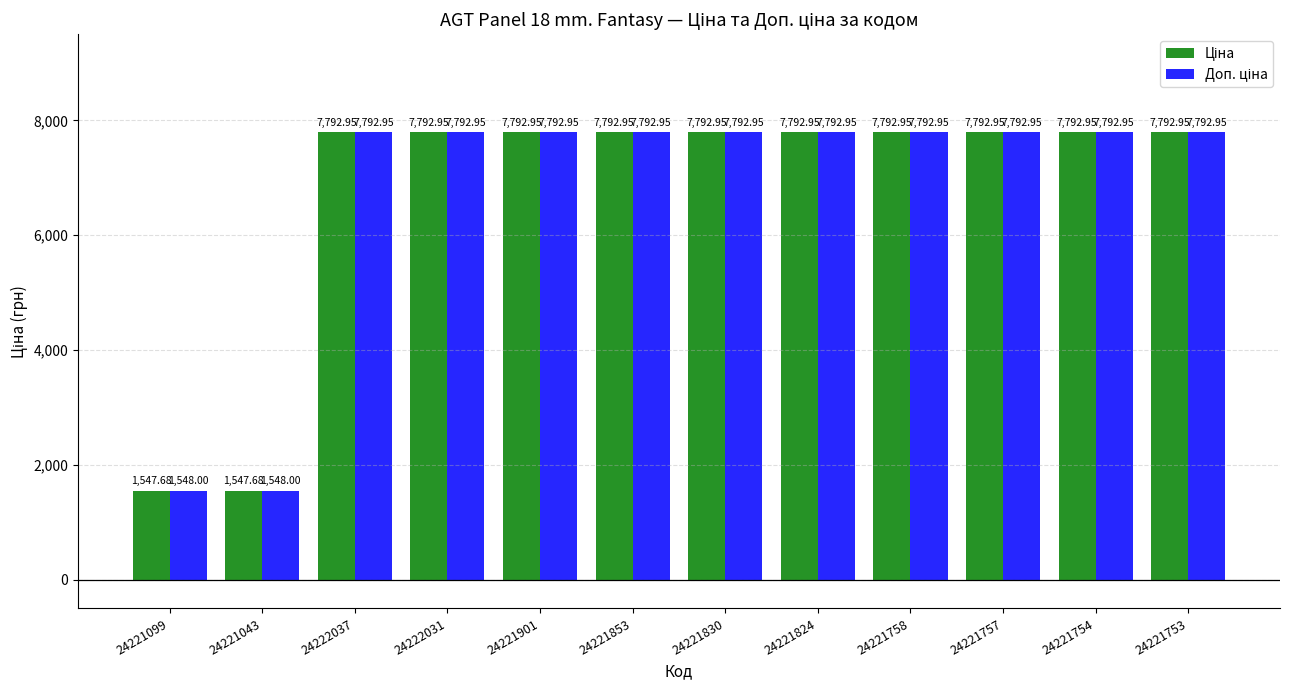

At how many categories does at least one series exceed 4057?

10